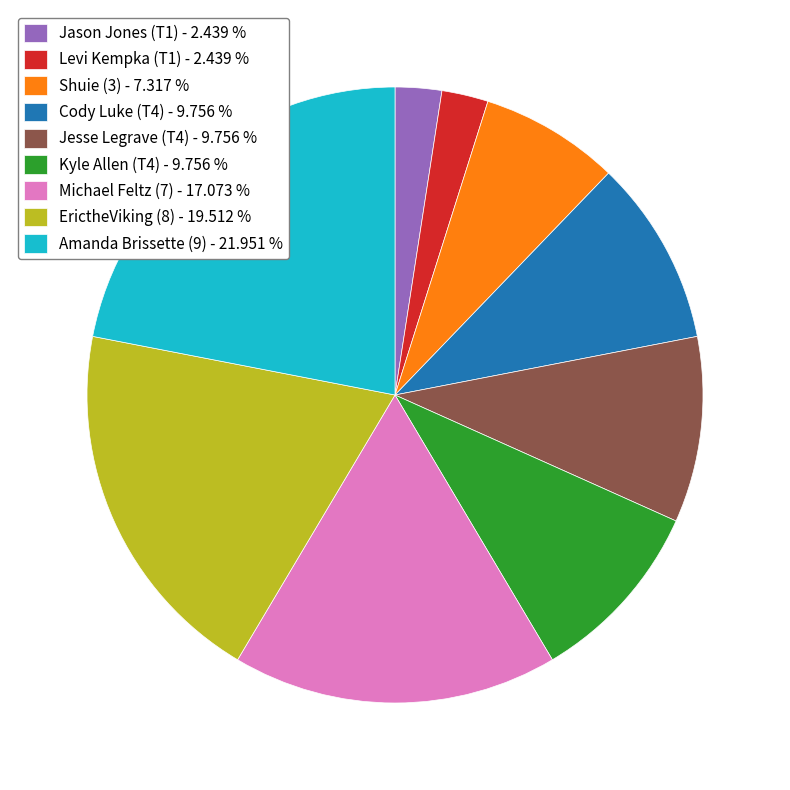

Combined, do Cody Luke (T4) - 9.756 % and ErictheViking (8) - 19.512 % account for over 50%?

No